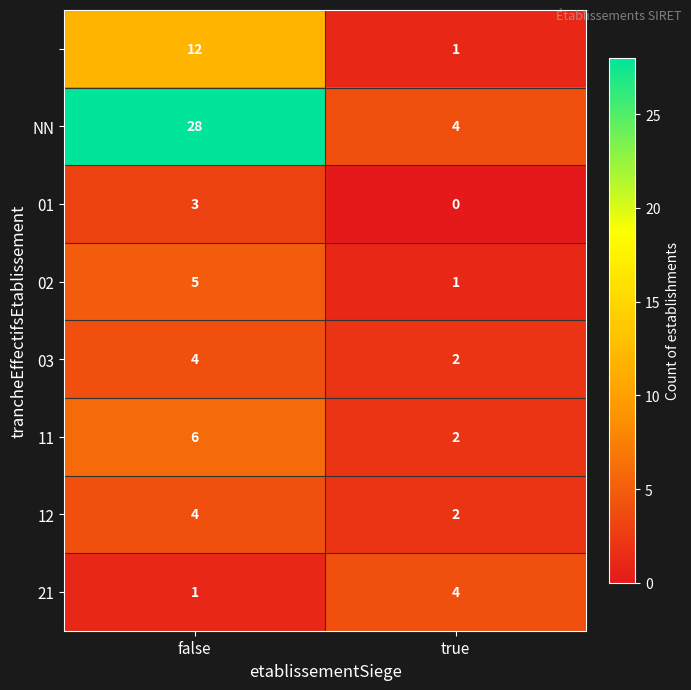

What is the maximum value shown in the chart?

28